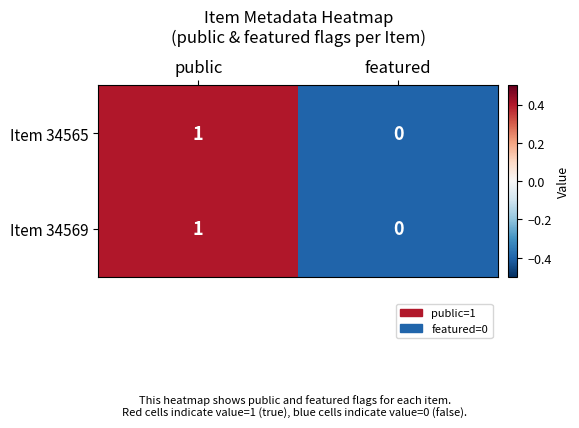

Where is Item 34569 nearest to the value 0?

featured